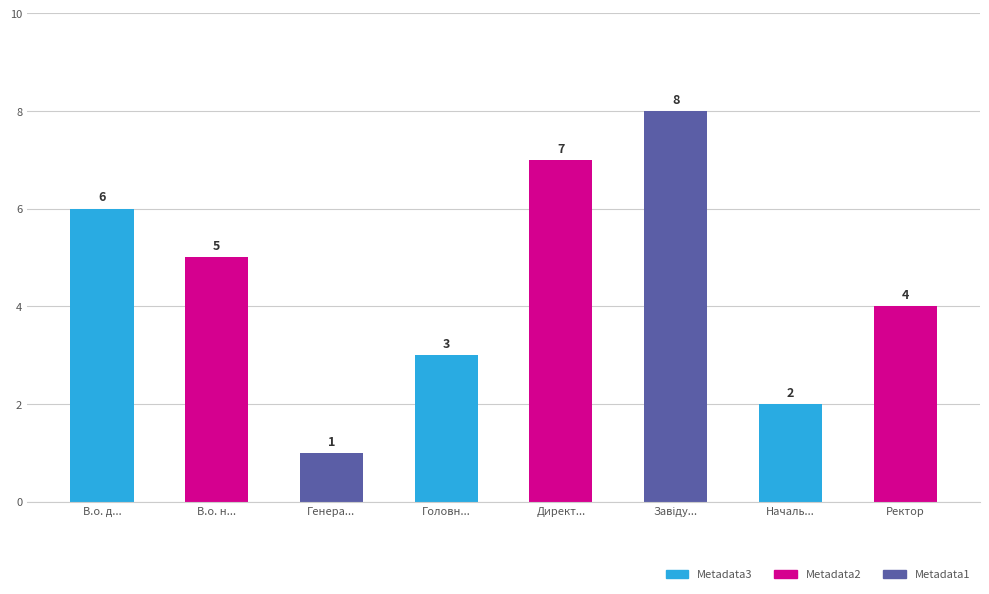

The value at В.о. д... is 11. True or false?

False